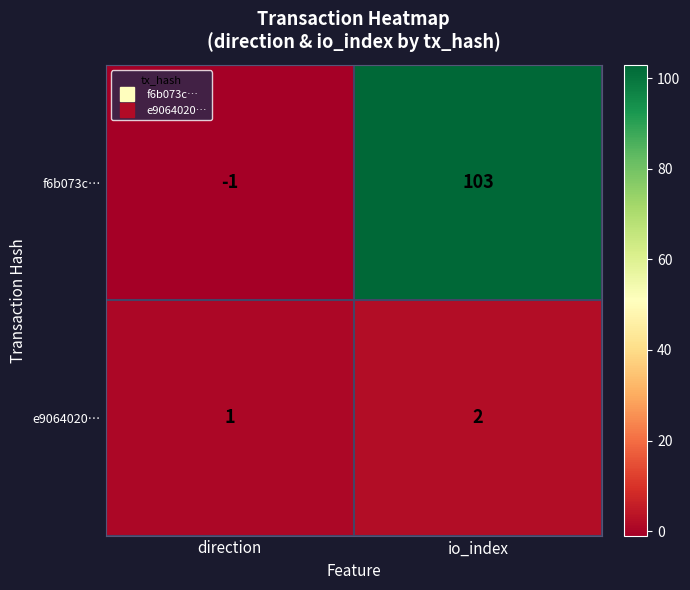

Reading left to right, extract all data points from this chart.

f6b073c…: -1	103
e9064020…: 1	2